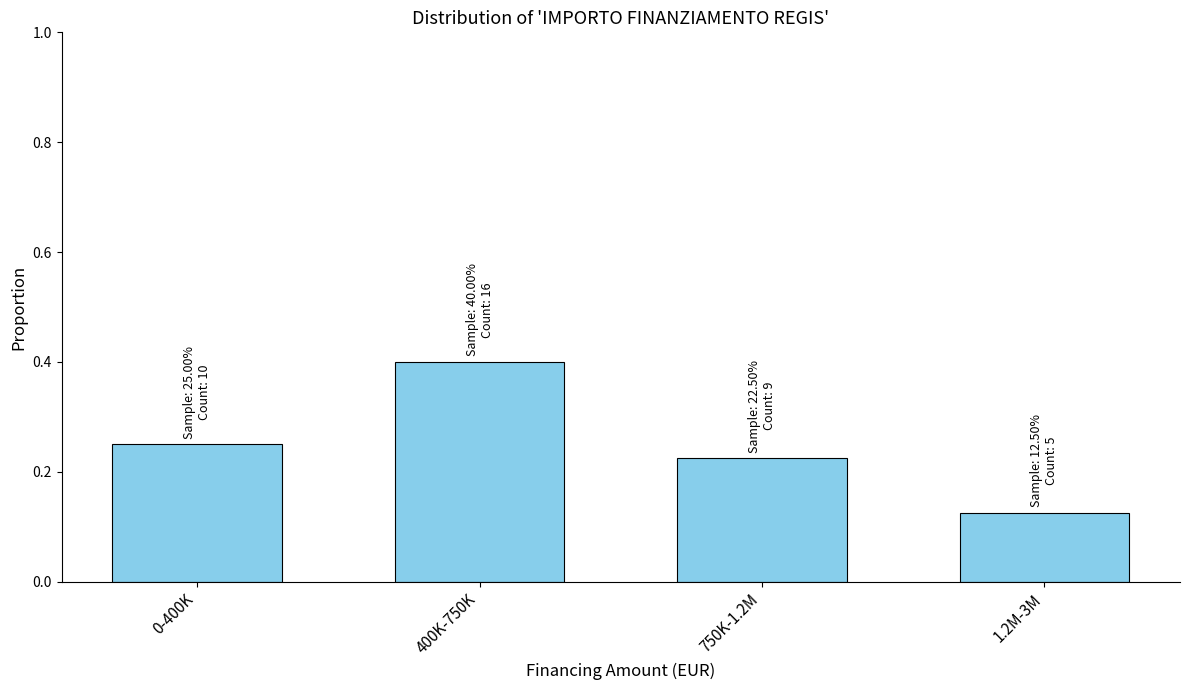

What position from the right is 0-400K?

4